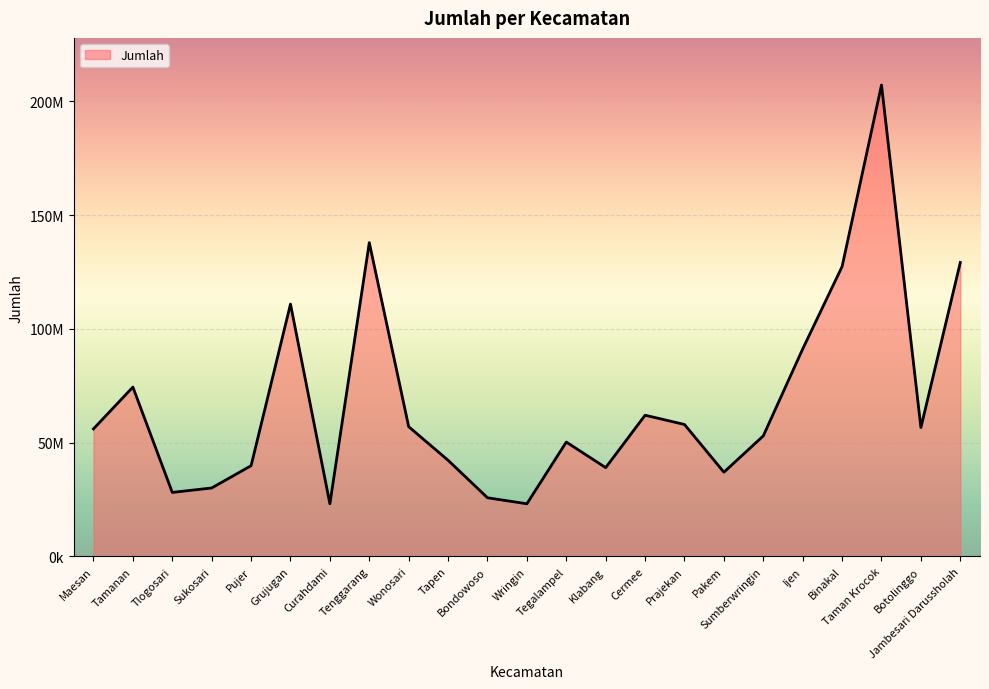

Is this an area chart (filled region under the line)?

Yes